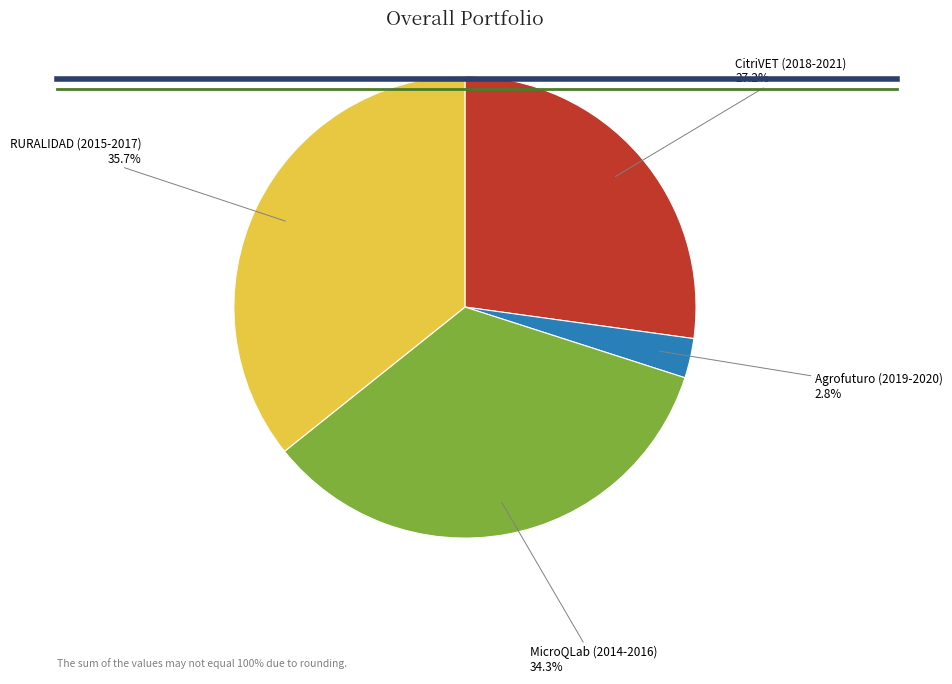

How many slices are in this pie chart?

4